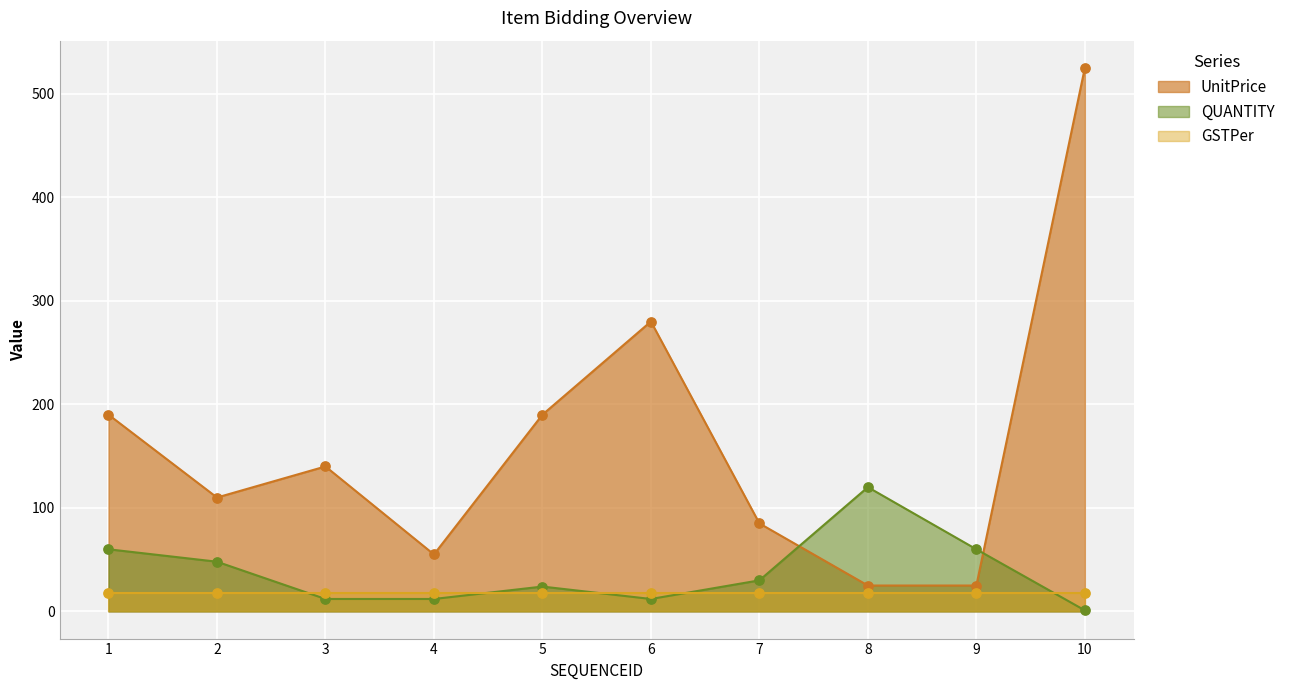

What is the total value across all series at 6?

292